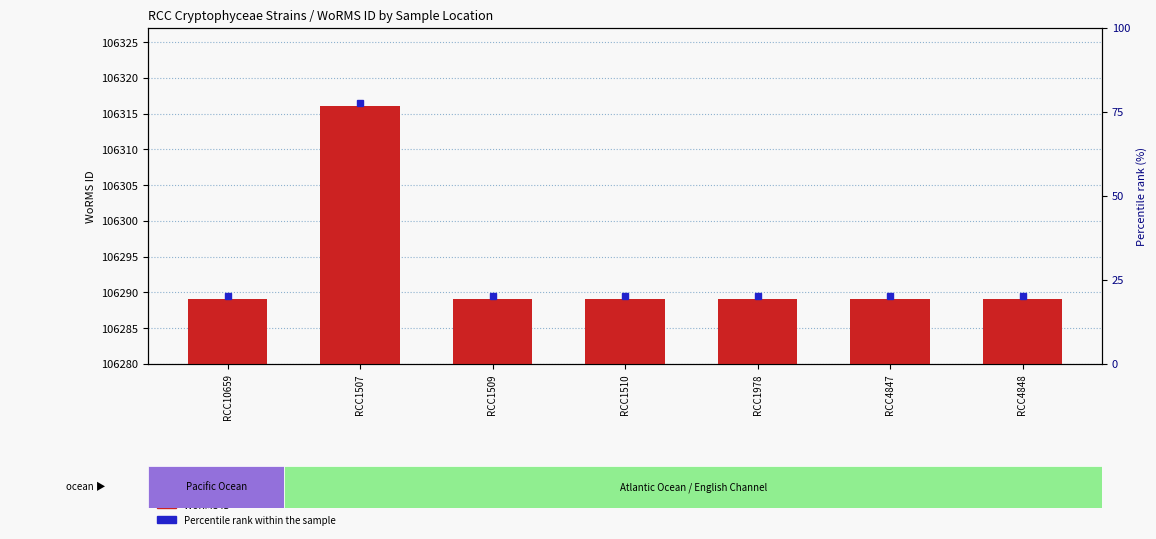

True or false: the data shows 5 at RCC4848.

False